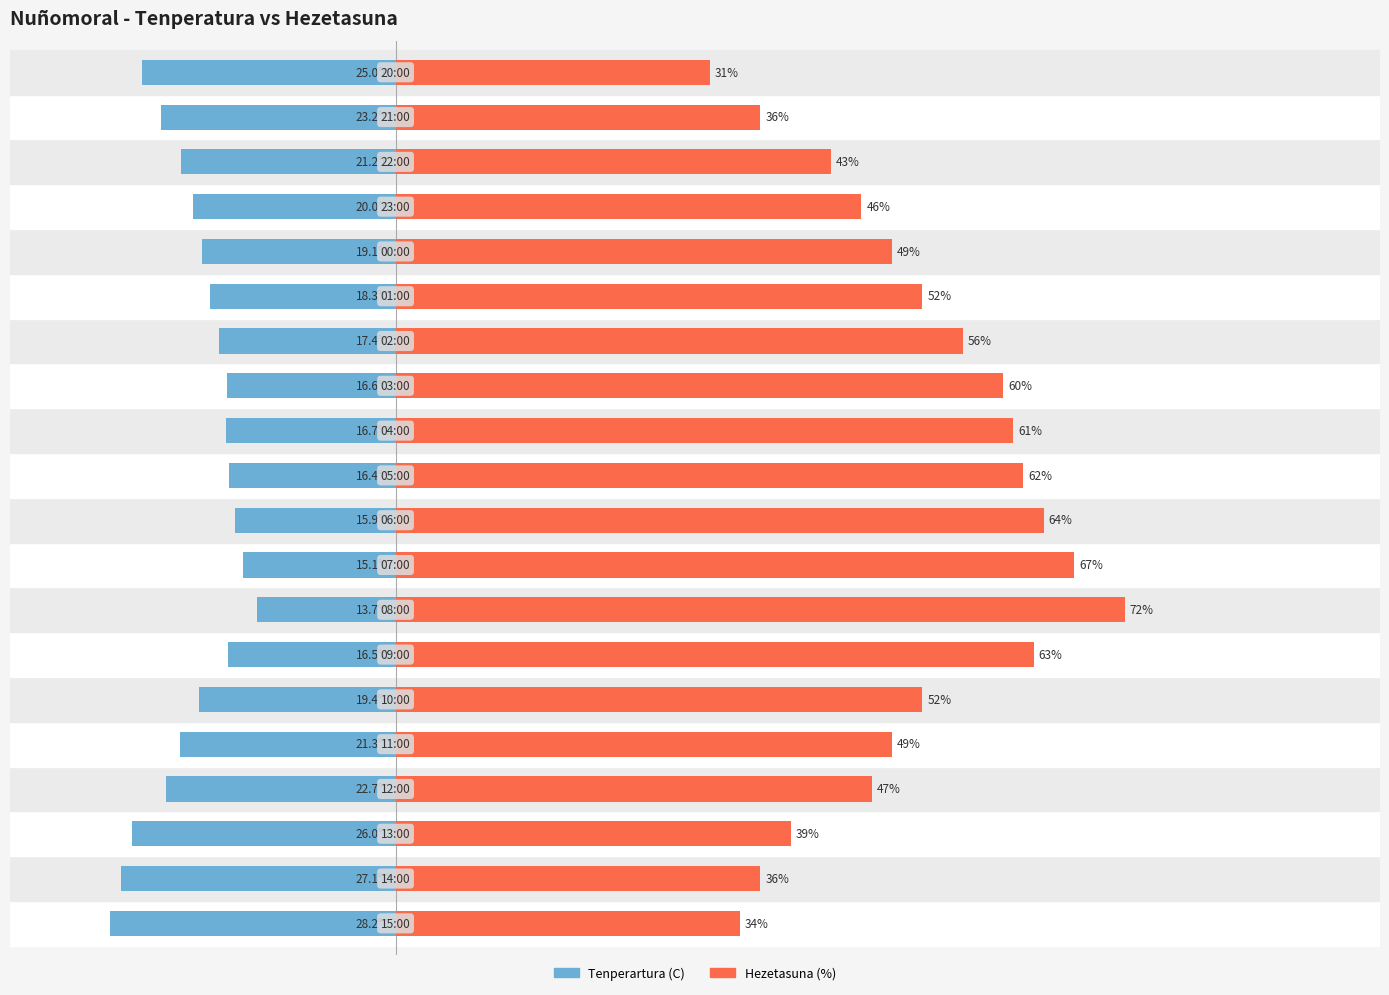

Where does the Hezetasuna (%) series first go above 52?

6